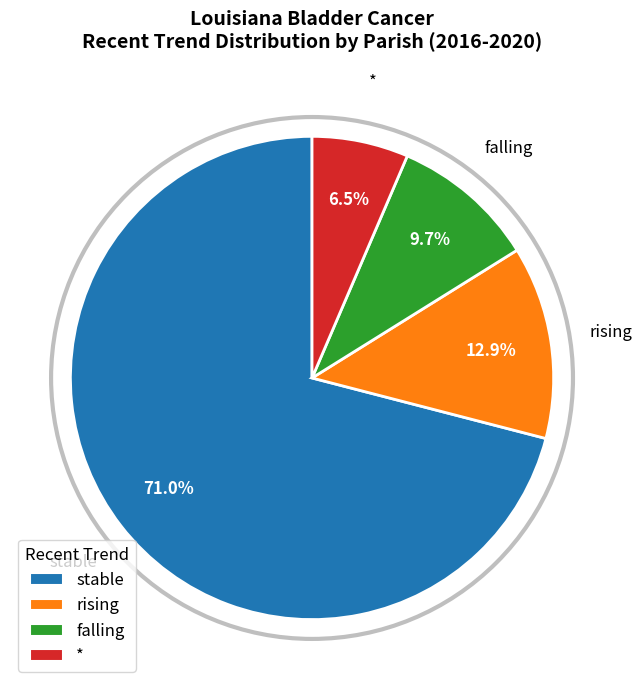

Approximately how many times larger is the value at falling compared to rising?

0.8